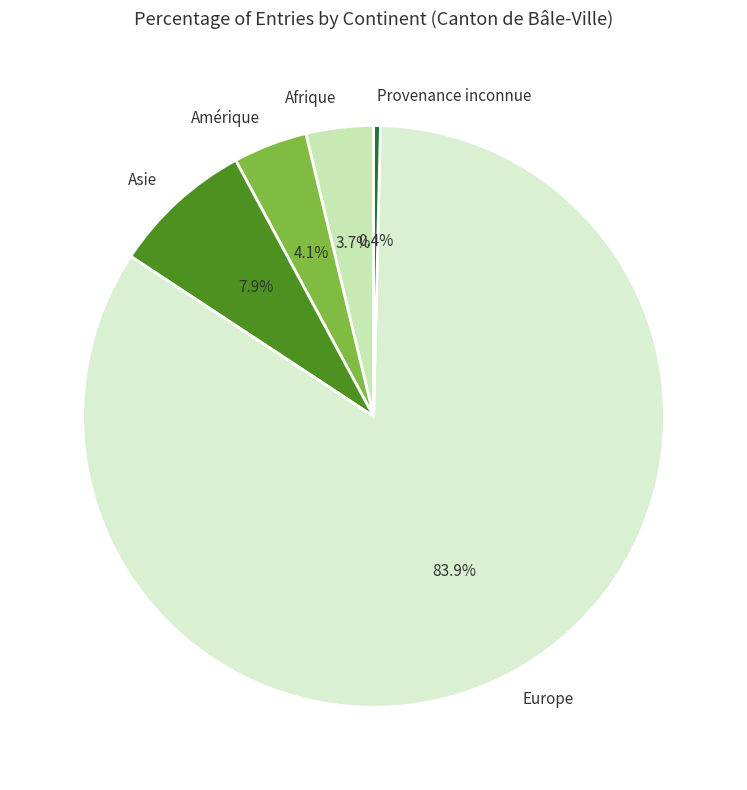

Is Europe the majority of the pie?

Yes